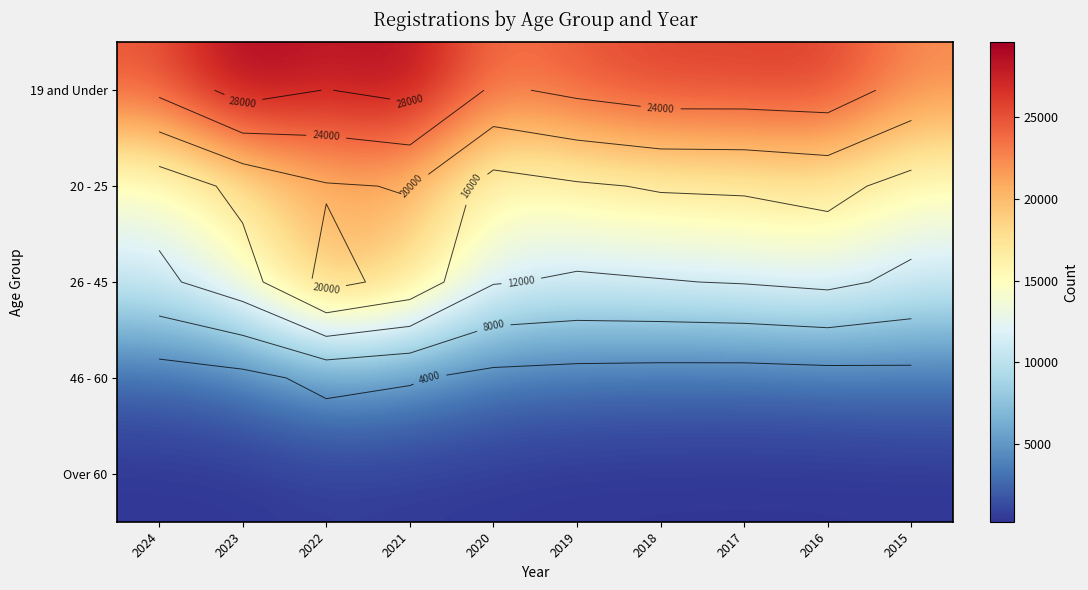

What is the difference between the 20 - 25 values at 2024 and 2015?

998